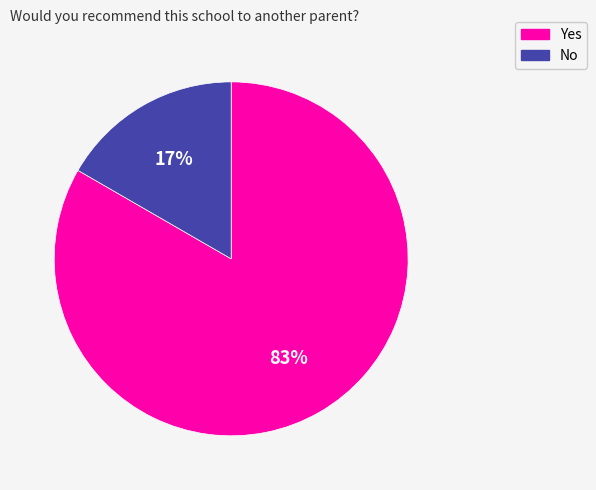

Approximately how many times larger is the value at No compared to Yes?

0.2